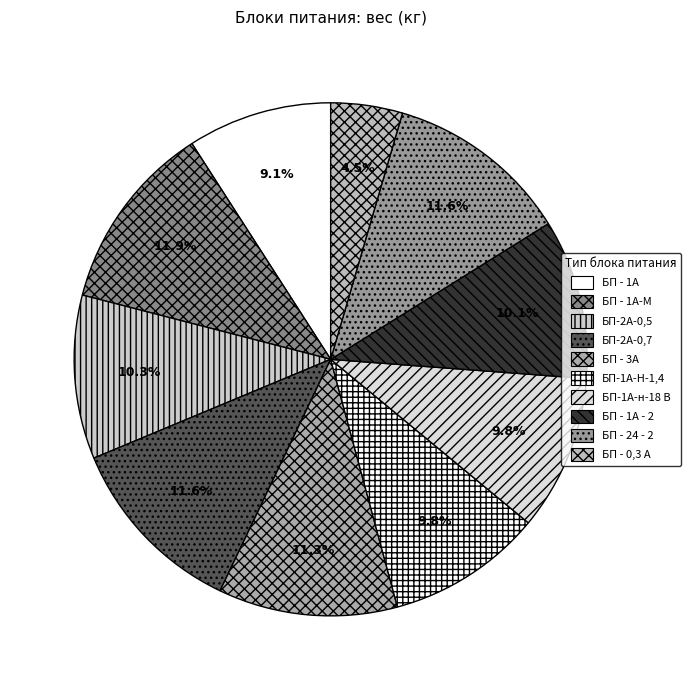

To the nearest percent, what percentage of the pie is БП-1А-Н-1,4?

10%